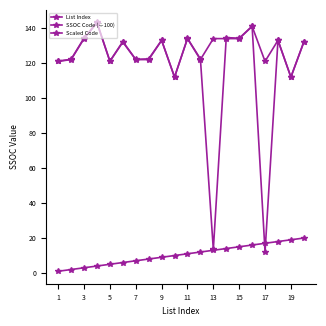

Which series has the largest range (max minus min)?

SSOC Code (÷100)